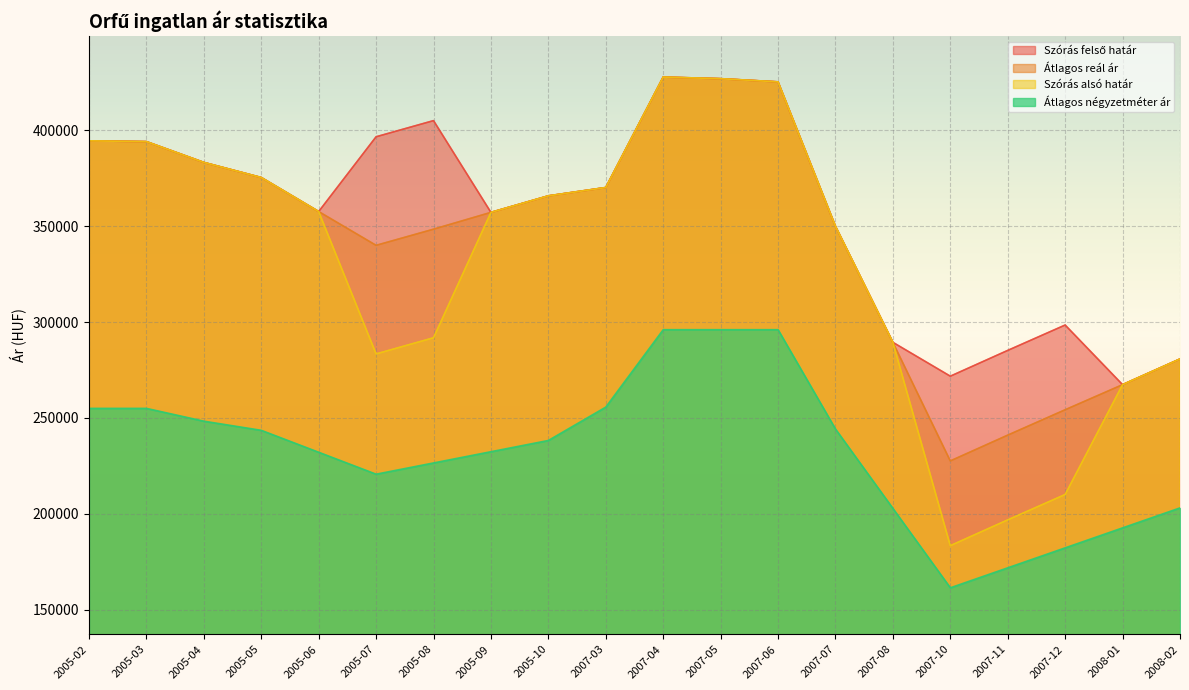

Which has a higher value, 2007-07 or 2005-03?

2005-03